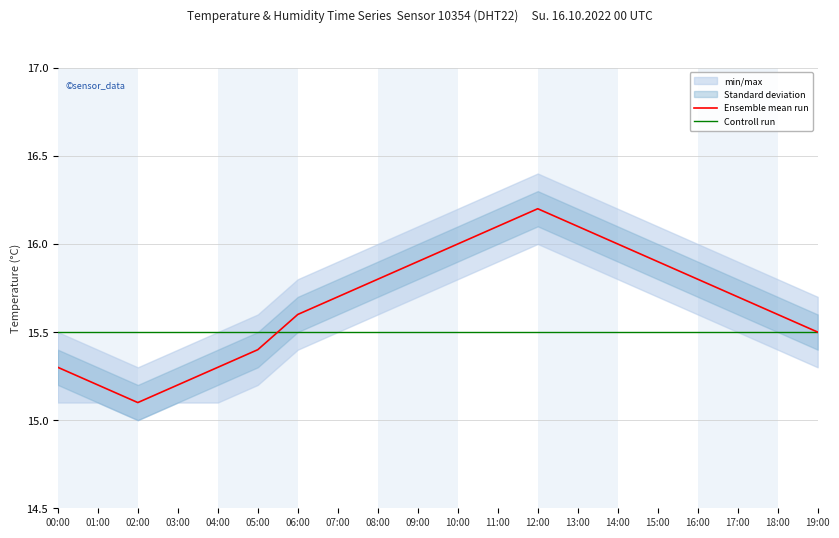

What is the label of the 18th point from the right?

02:00